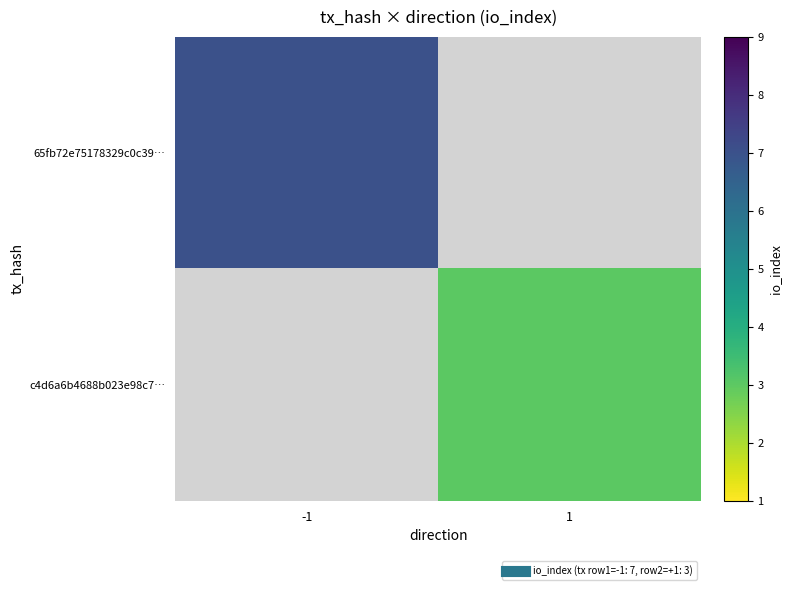

List the series in order of their peak value, highest first.

65fb72e75178329c0c39…, c4d6a6b4688b023e98c7…